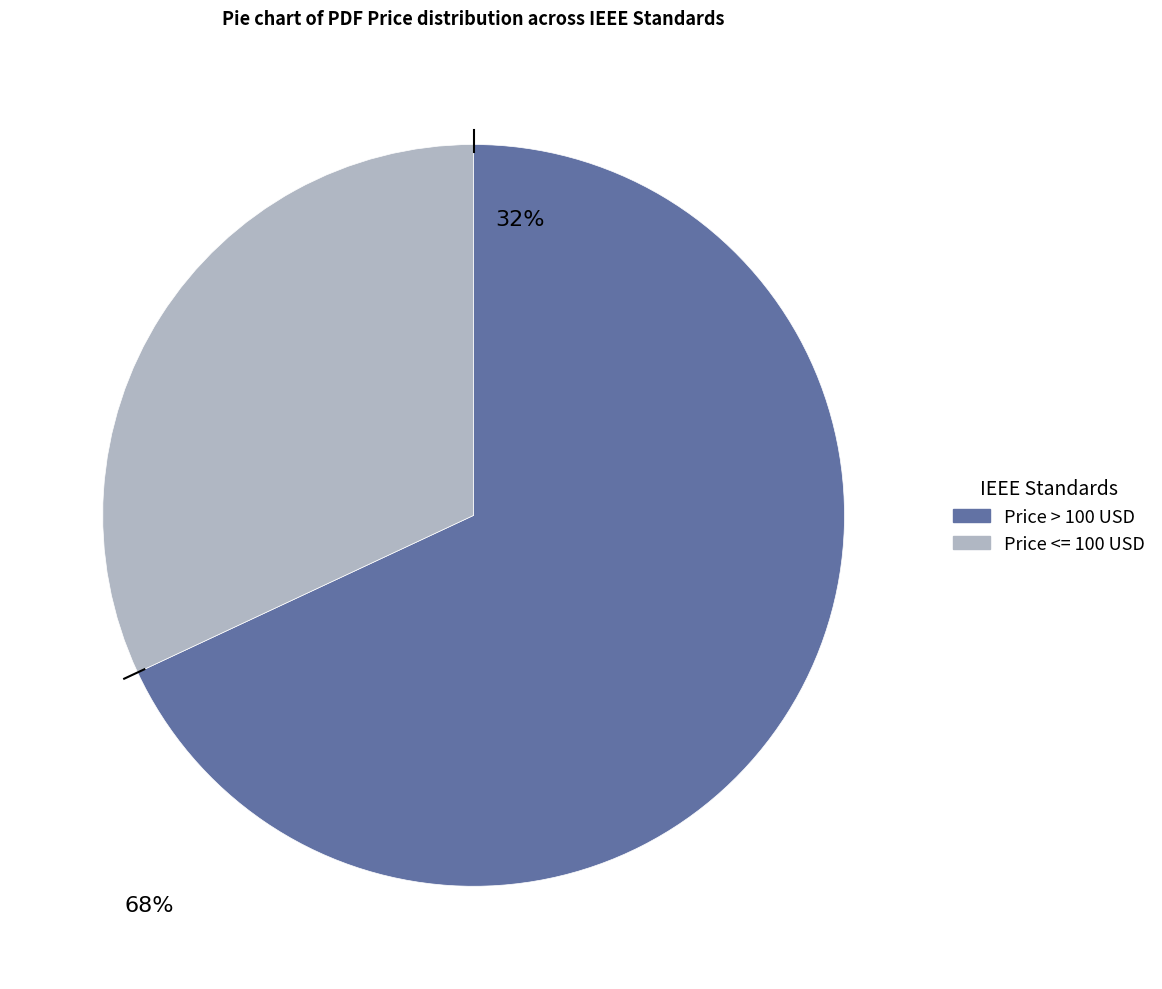

Is there any slice that represents more than half of the pie?

Yes